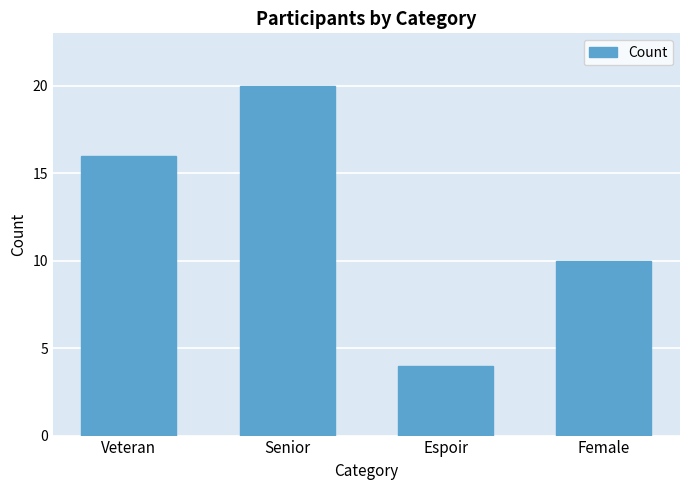

What is the approximate value at Female?

10